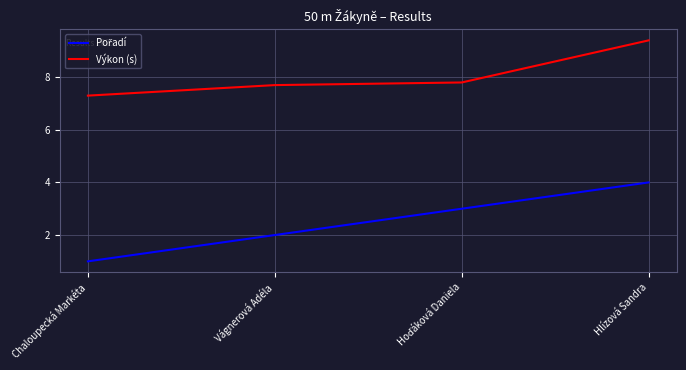

What position from the left is Hlízová Sandra?

4